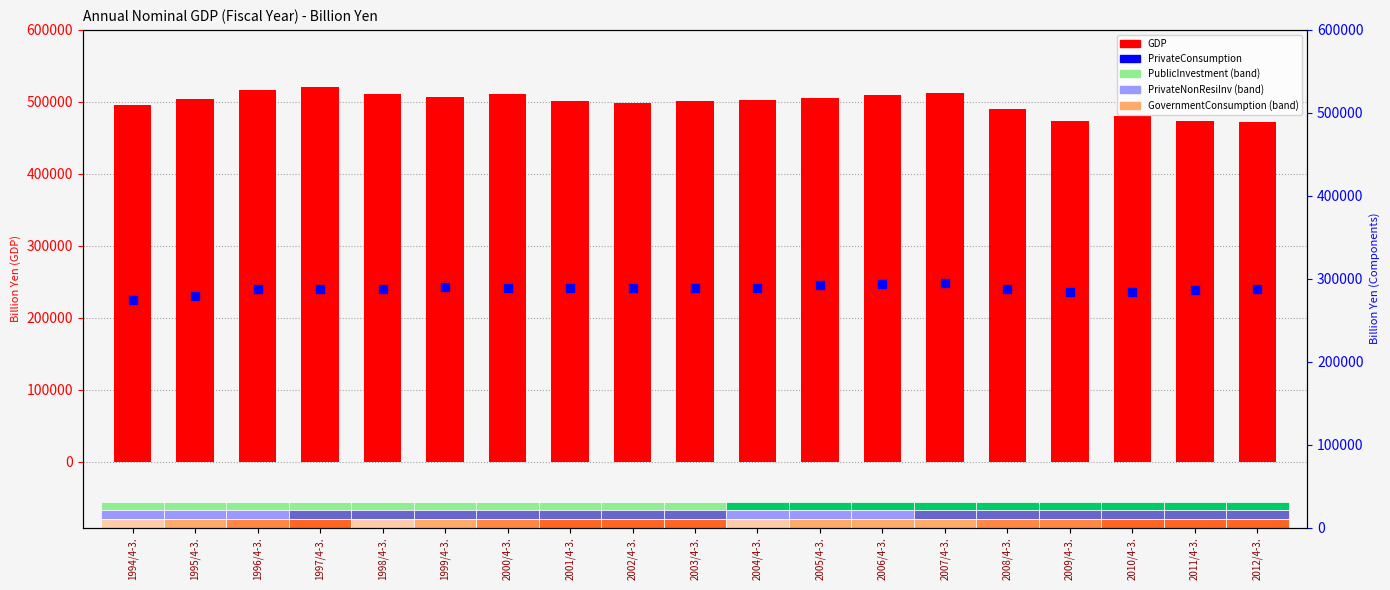

Which series reaches the minimum Y coordinate?

PrivateConsumption